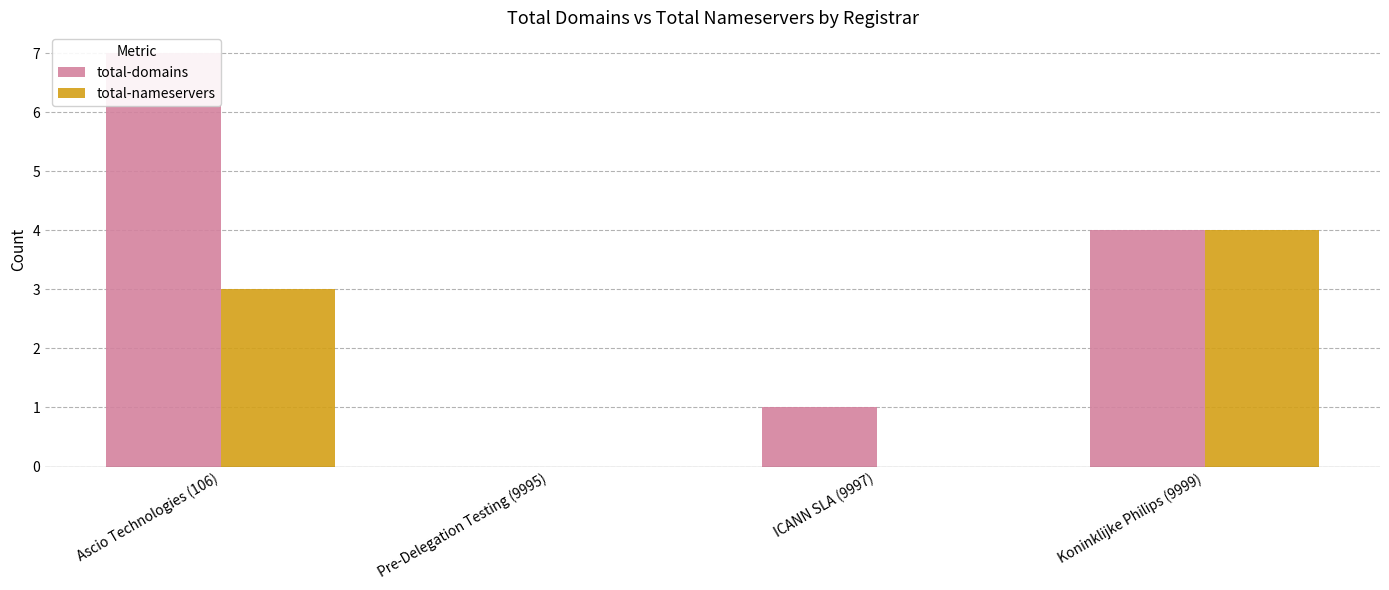

Reading left to right, what are all the values shown in this chart?

total-domains: 7	0	1	4
total-nameservers: 3	0	0	4